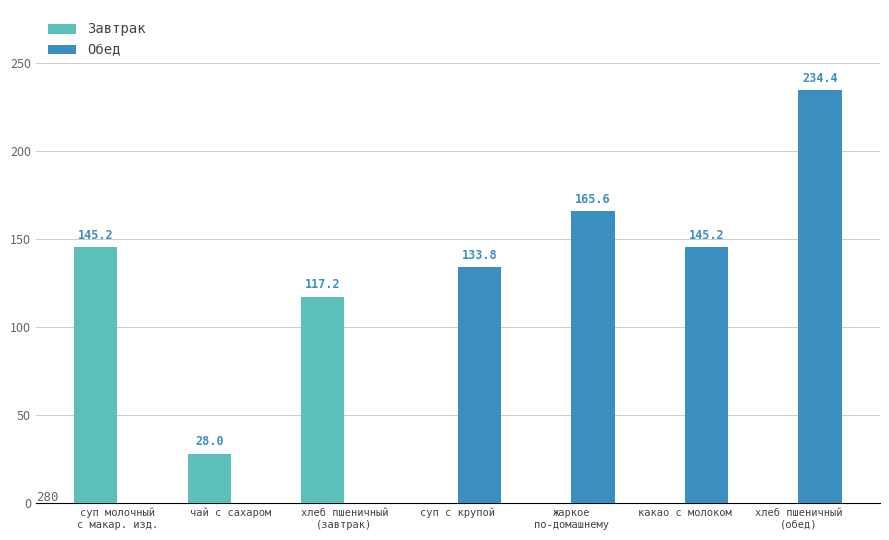

Which series changed the most between суп с крупой and какао с молоком?

Обед